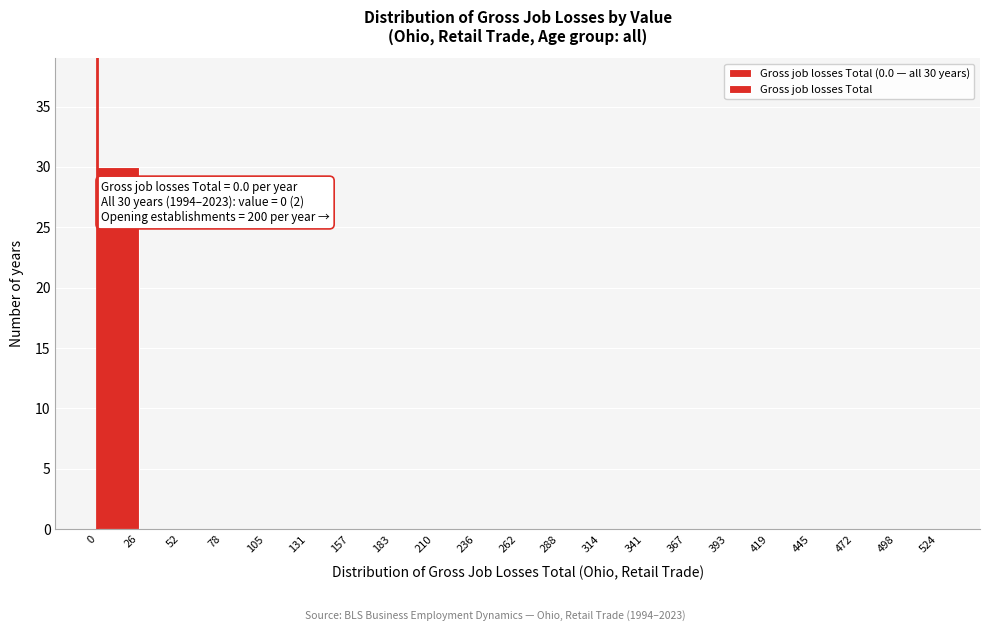

Which range on the x-axis has the tallest bar?

0 to 26